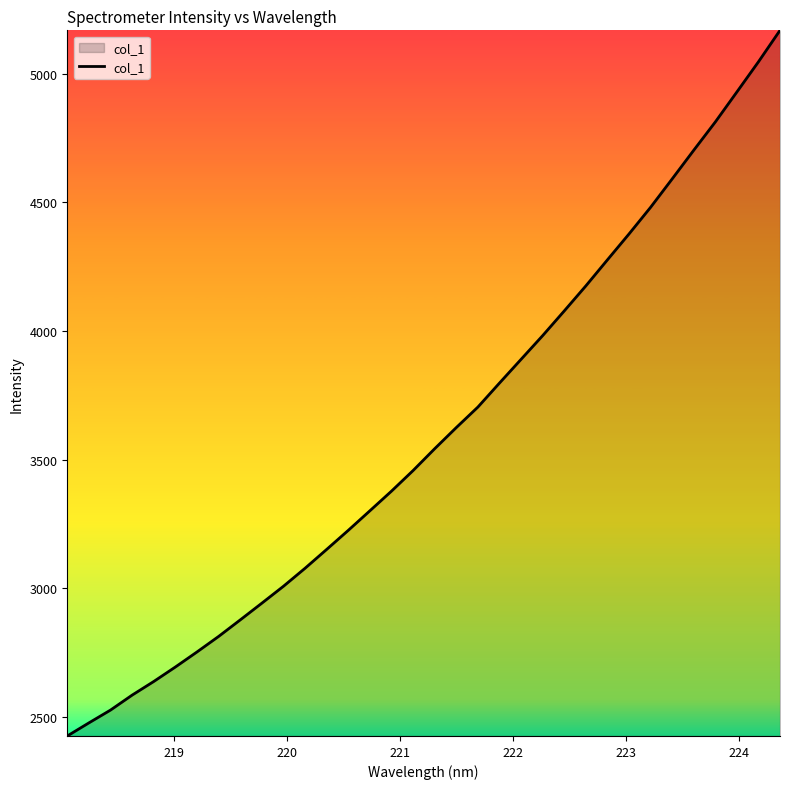

What is the maximum value shown in the chart?

5168.9